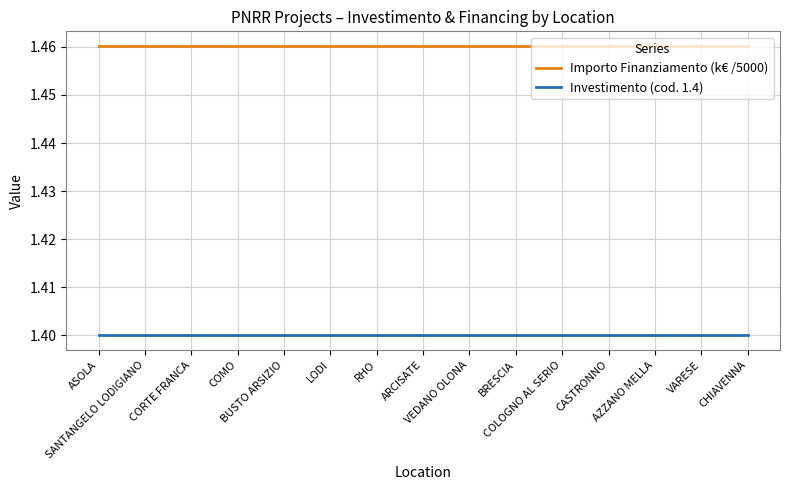

Rank the series by their average value, from lowest to highest.

Investimento (cod. 1.4), Importo Finanziamento (k€ /5000)